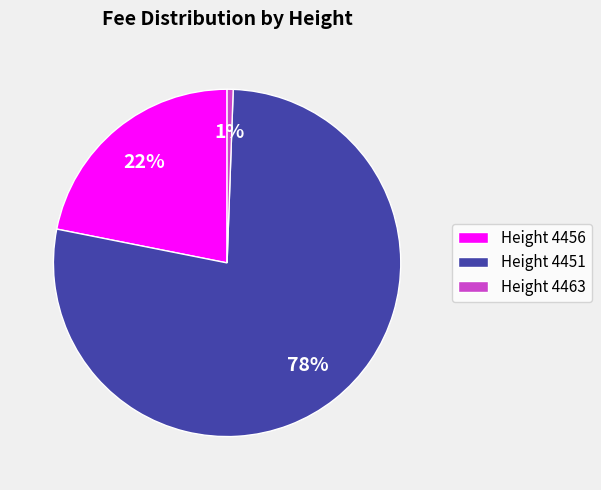

Count the number of slices in the pie.

3